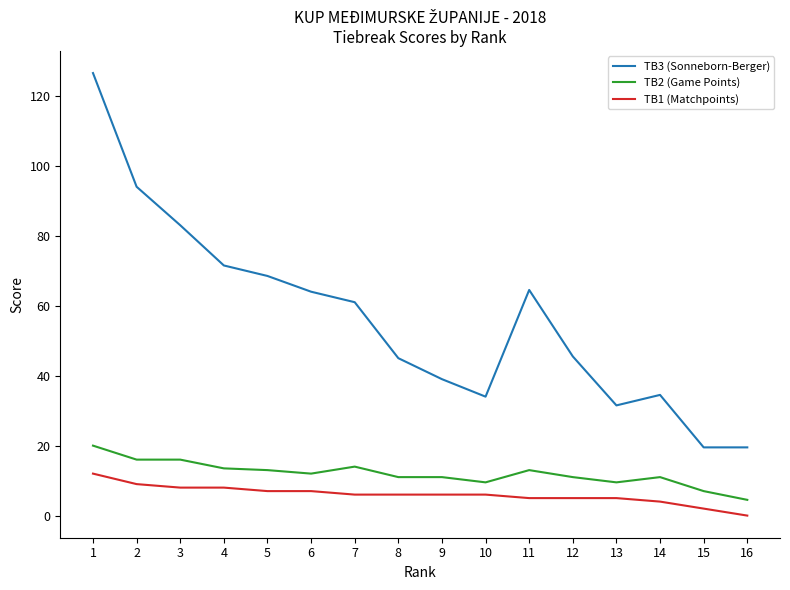

How many distinct data groups are displayed?

3